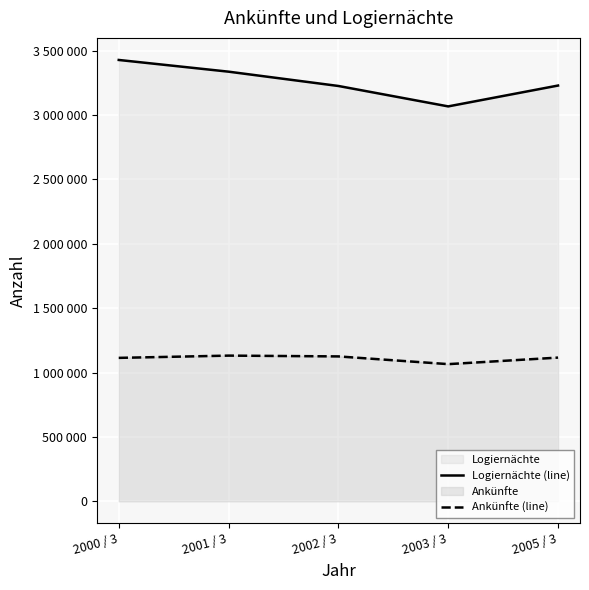

What is the value of the Logiernächte (line) point at the 5th from the left?

3229309